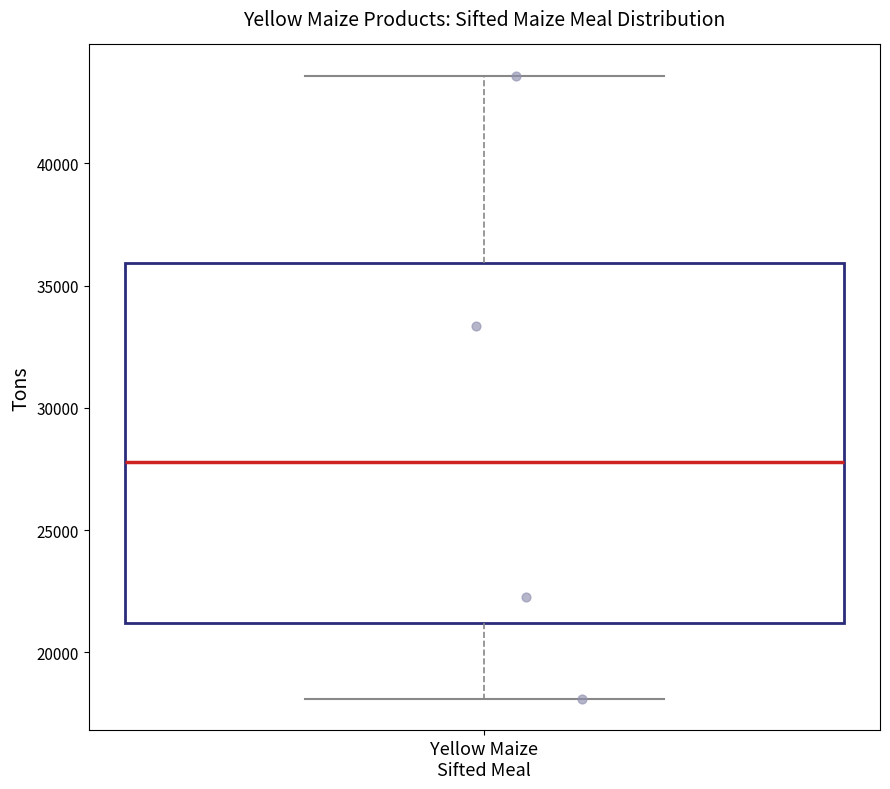

Transcribe this box plot: give where the median line is, the range the box spans, and where the two whiskers end, as read against the y-axis. The values are not printed on the chart, so give them approximately, as read against the axis.

median 28000, box 21000 to 36000, whiskers 18000 to 43500